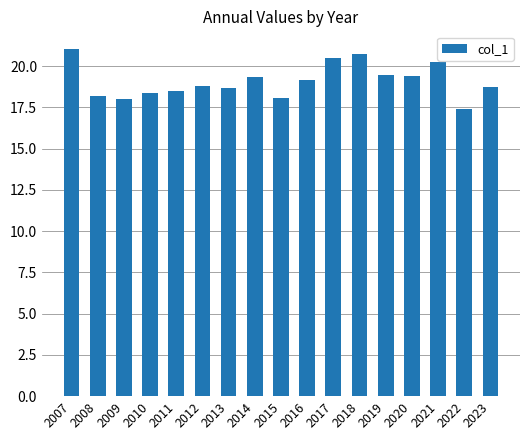

Which has a higher value, 2008 or 2019?

2019